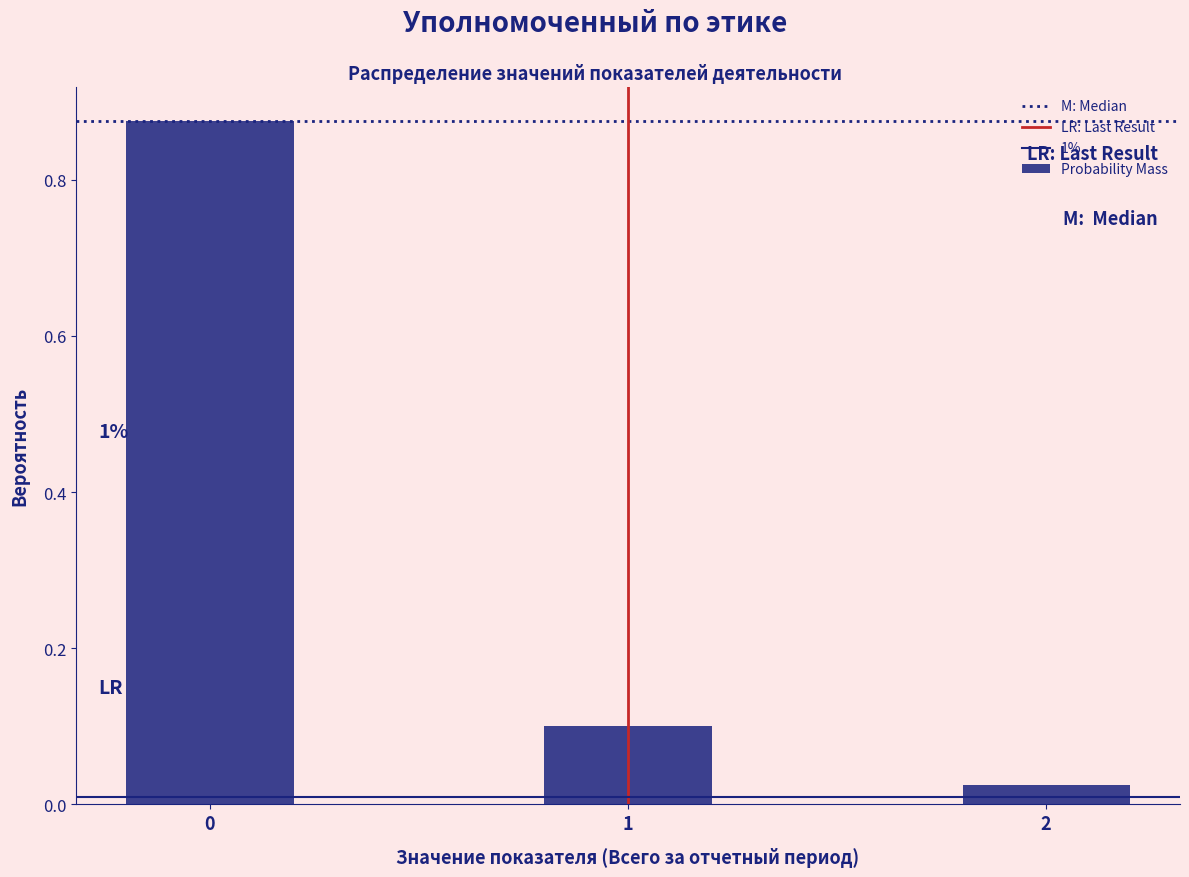

What is the difference between the maximum and second lowest values?

0.8